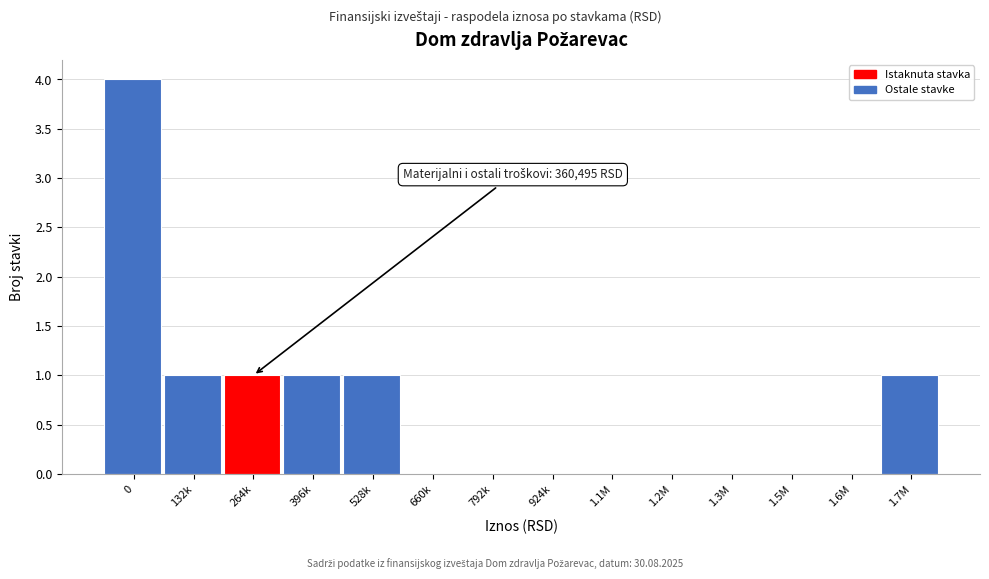

Reading right to left, extract all data points from this chart.

1.7M=1	1.6M=0	1.5M=0	1.3M=0	1.2M=0	1.1M=0	924k=0	792k=0	660k=0	528k=1	396k=1	264k=1	132k=1	0=4